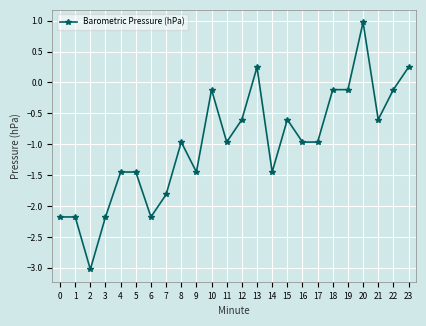

True or false: the data has more than 0 interior local peaks.

True